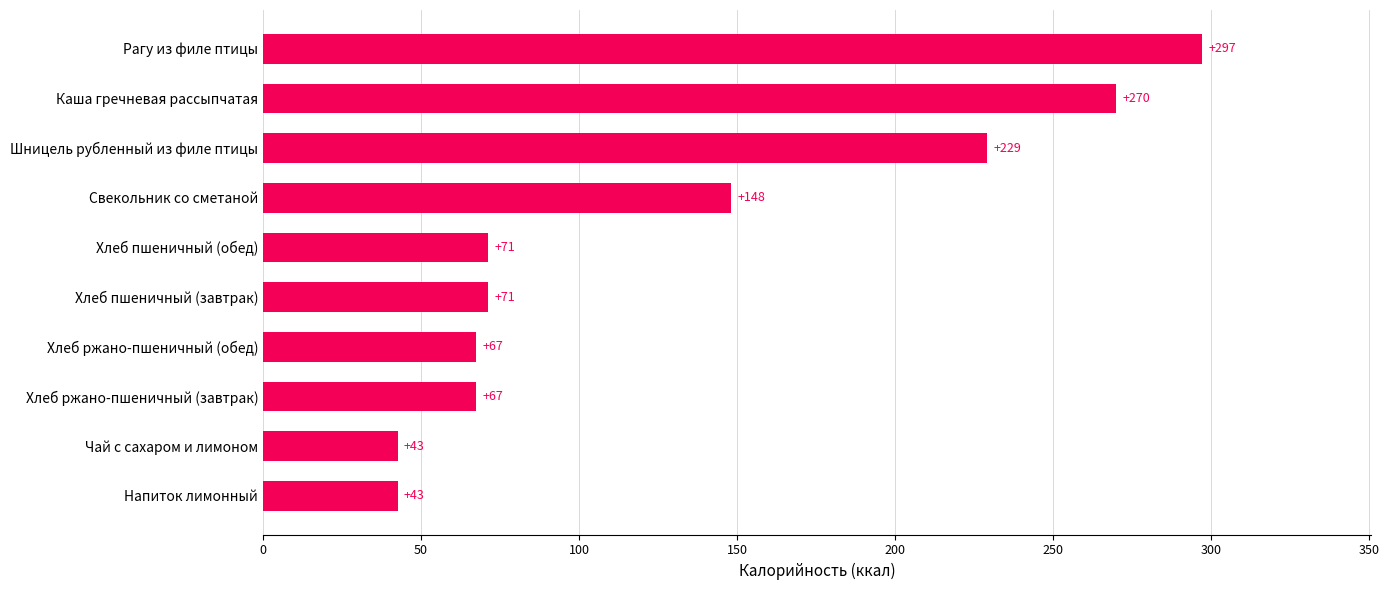

Count the number of data series in this chart.

1